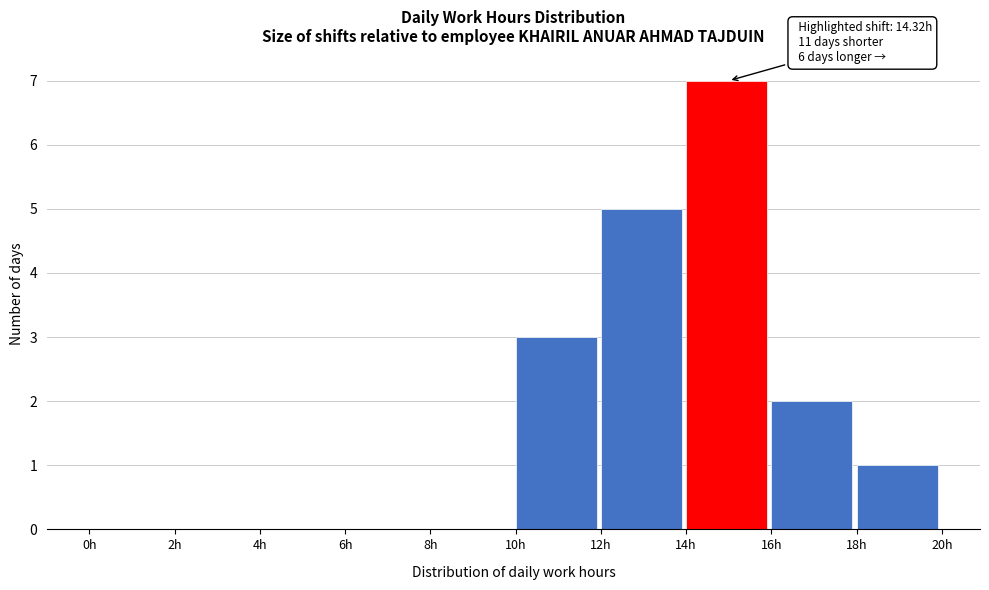

Over which range of the x-axis is the bar tallest?

14 to 16